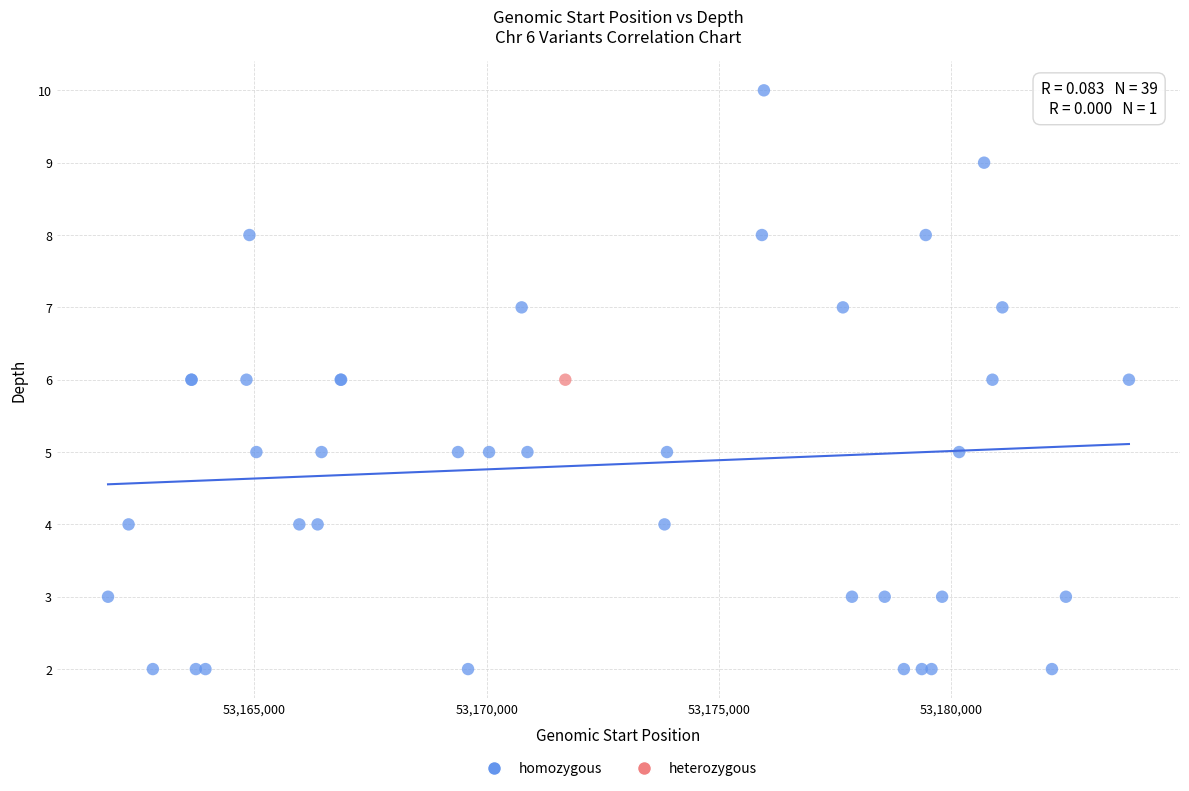

What are all the series names shown in the legend?

homozygous, heterozygous